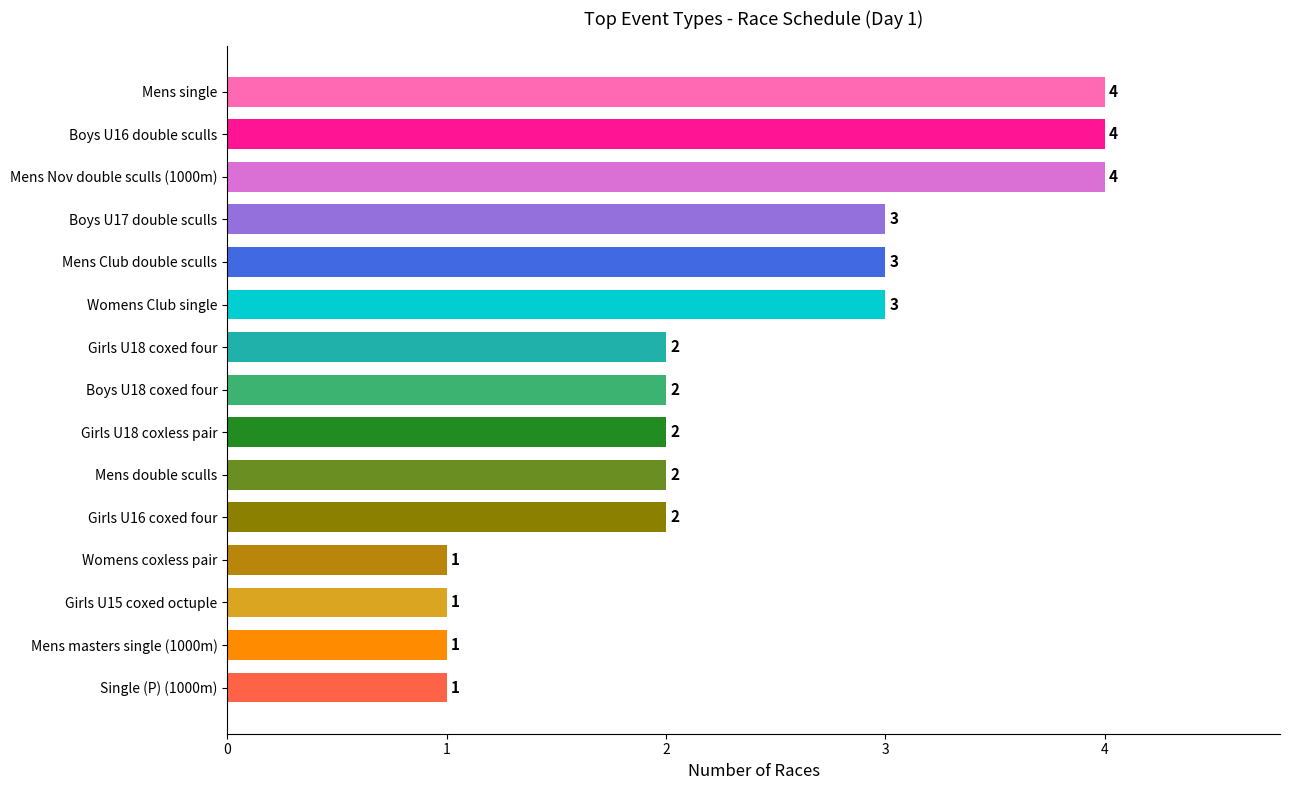

Reading bottom to top, list all the values displayed in this chart.

Single (P) (1000m)=1	Mens masters single (1000m)=1	Girls U15 coxed octuple=1	Womens coxless pair=1	Girls U16 coxed four=2	Mens double sculls=2	Girls U18 coxless pair=2	Boys U18 coxed four=2	Girls U18 coxed four=2	Womens Club single=3	Mens Club double sculls=3	Boys U17 double sculls=3	Mens Nov double sculls (1000m)=4	Boys U16 double sculls=4	Mens single=4